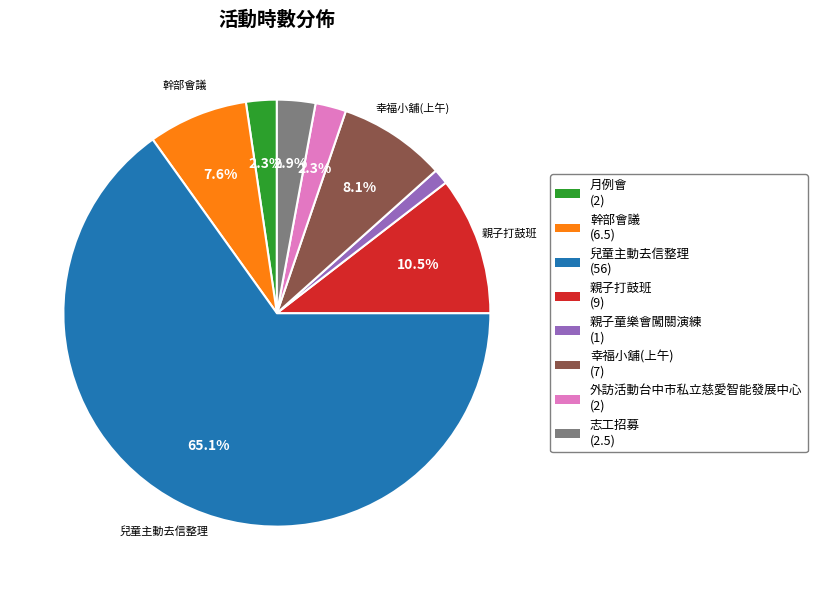

Which has a higher value, 幹部會議 or 親子打鼓班?

親子打鼓班